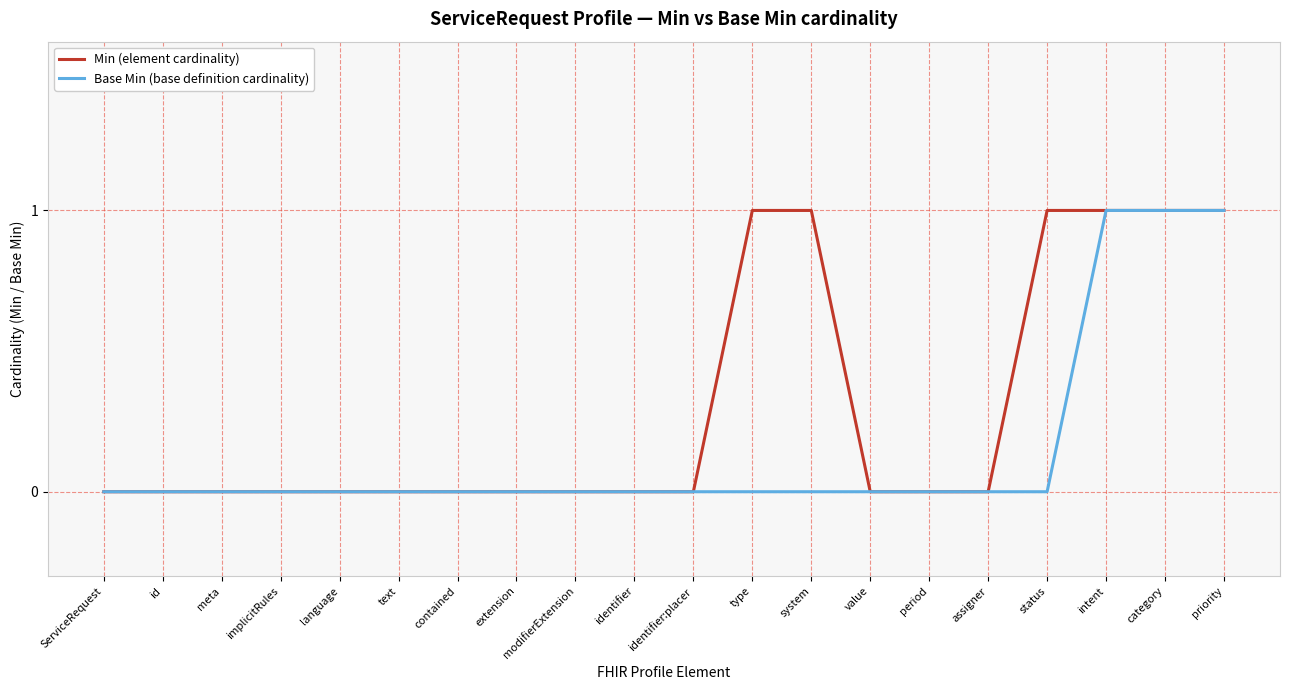

What position from the left is priority?

20